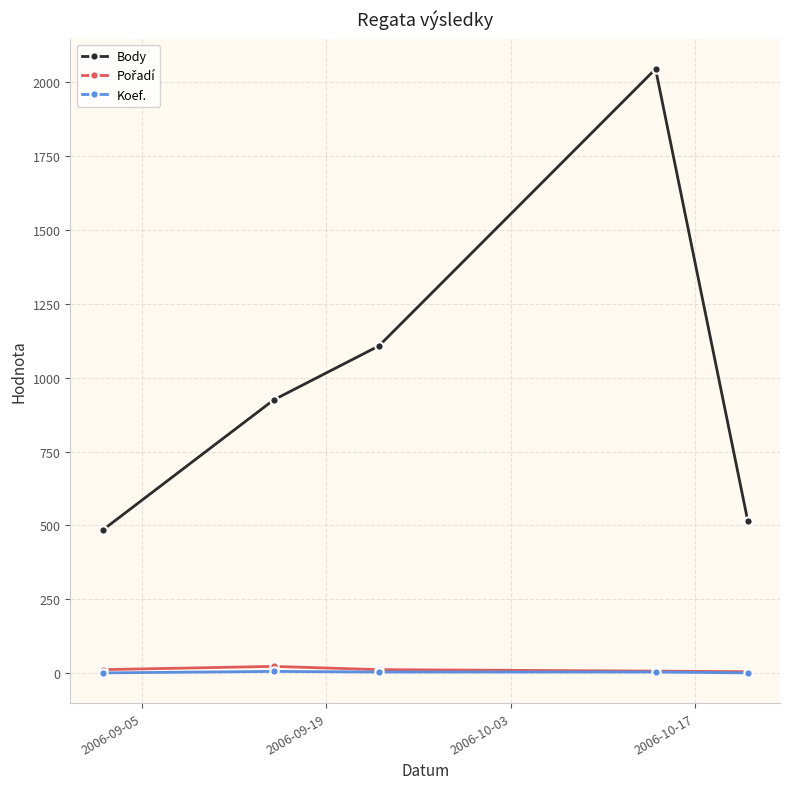

What is the sum of all Body values?

5078